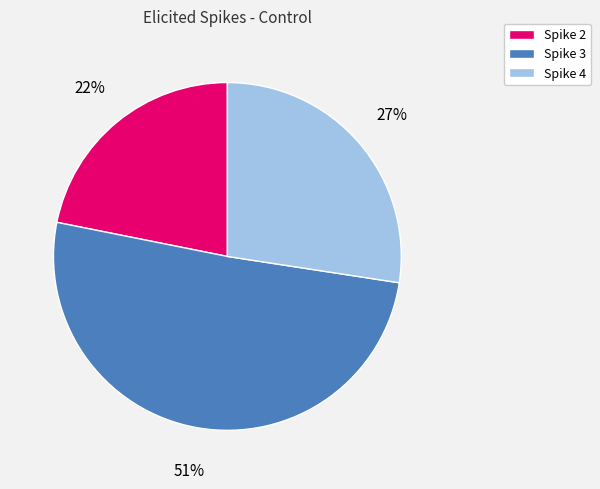

Rank the categories by value from lowest to highest.

Spike 2, Spike 4, Spike 3